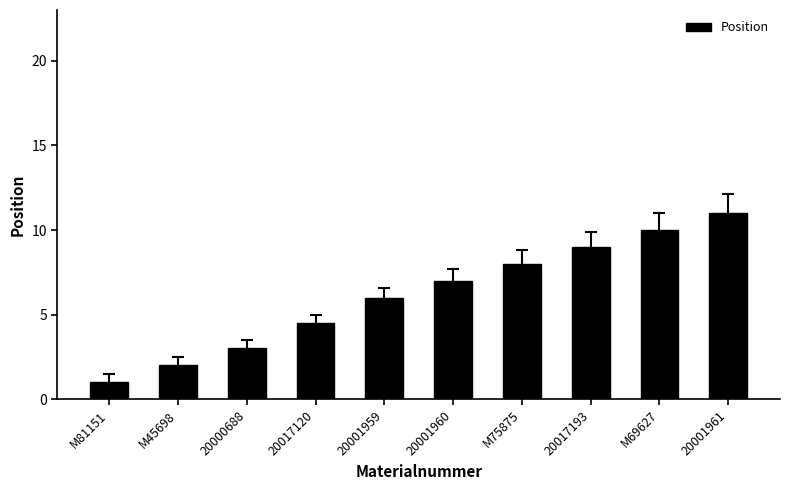

What value does the data have at 20001961?

11.0